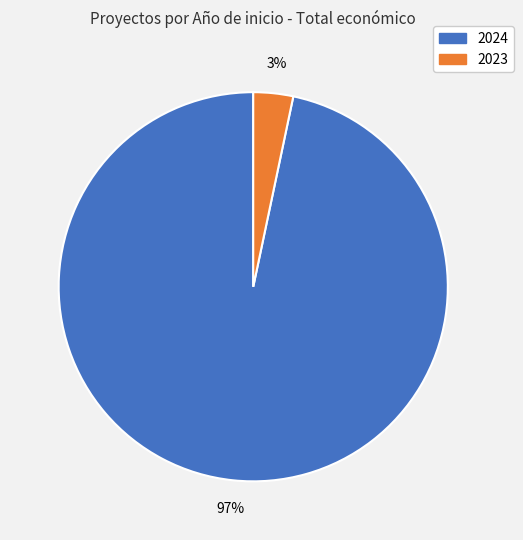

Is there a majority slice in this chart?

Yes